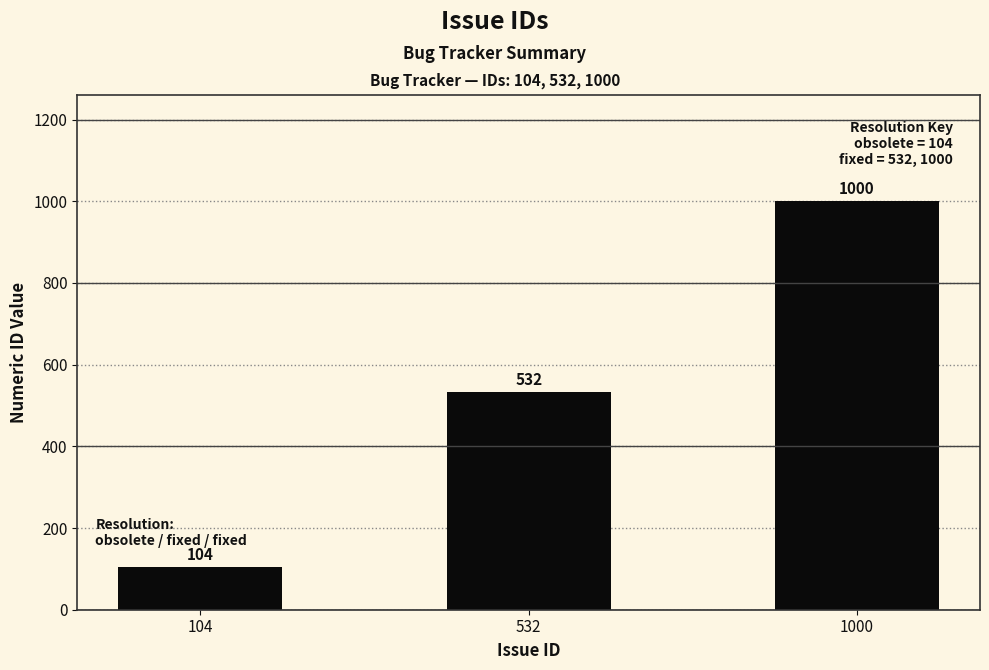

The chart shows a value of 104 at 104. True or false?

True